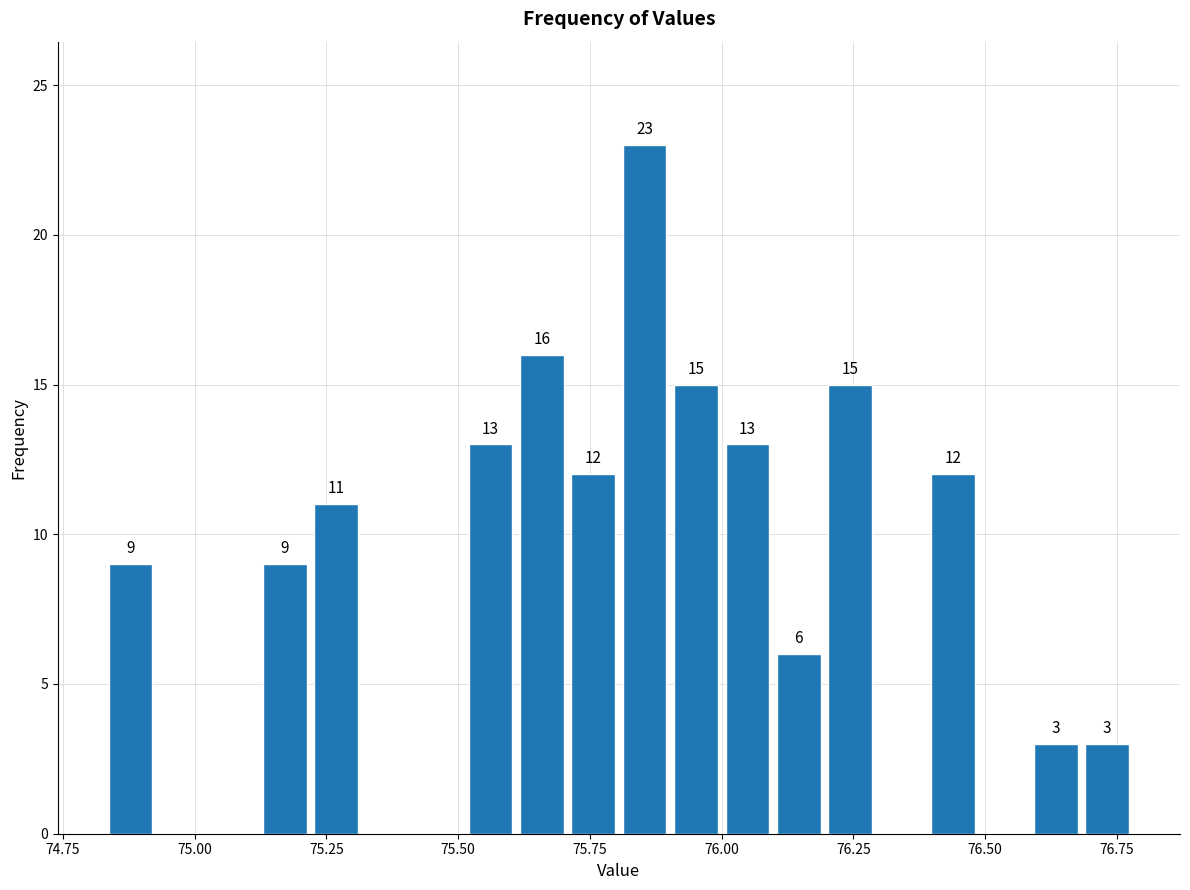

Read against the x-axis, roughly where is the centre of the tallest bar?

75.85